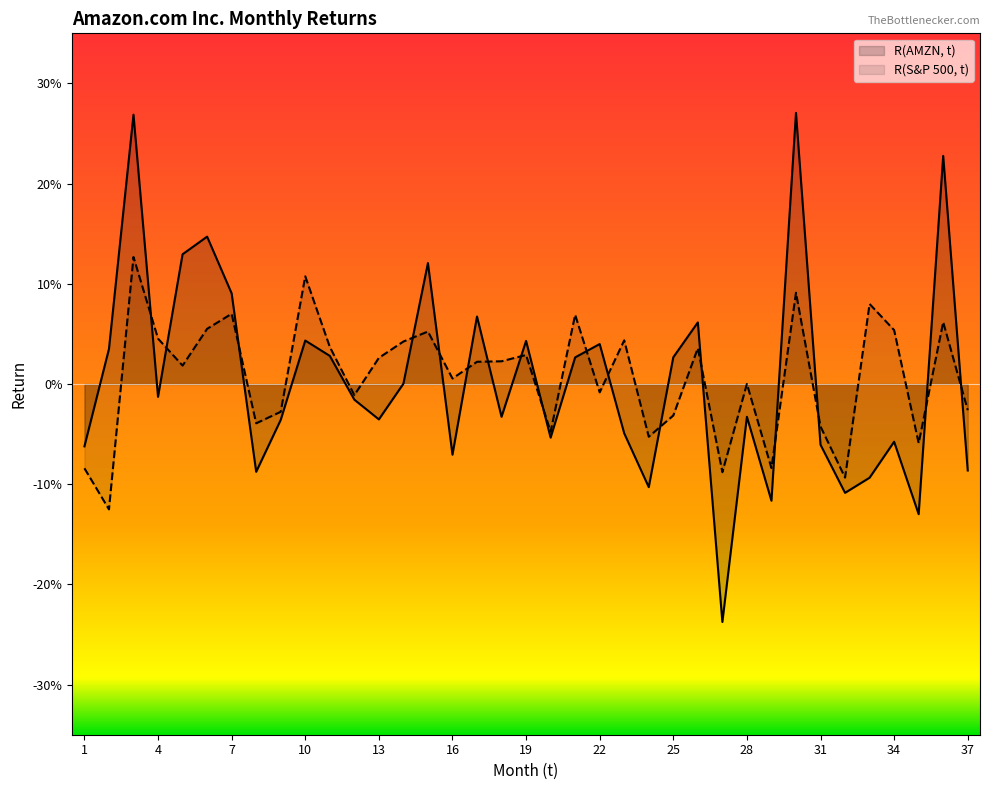

Rank the series at 3 from lowest to highest value.

R(S&P 500, t), R(AMZN, t)